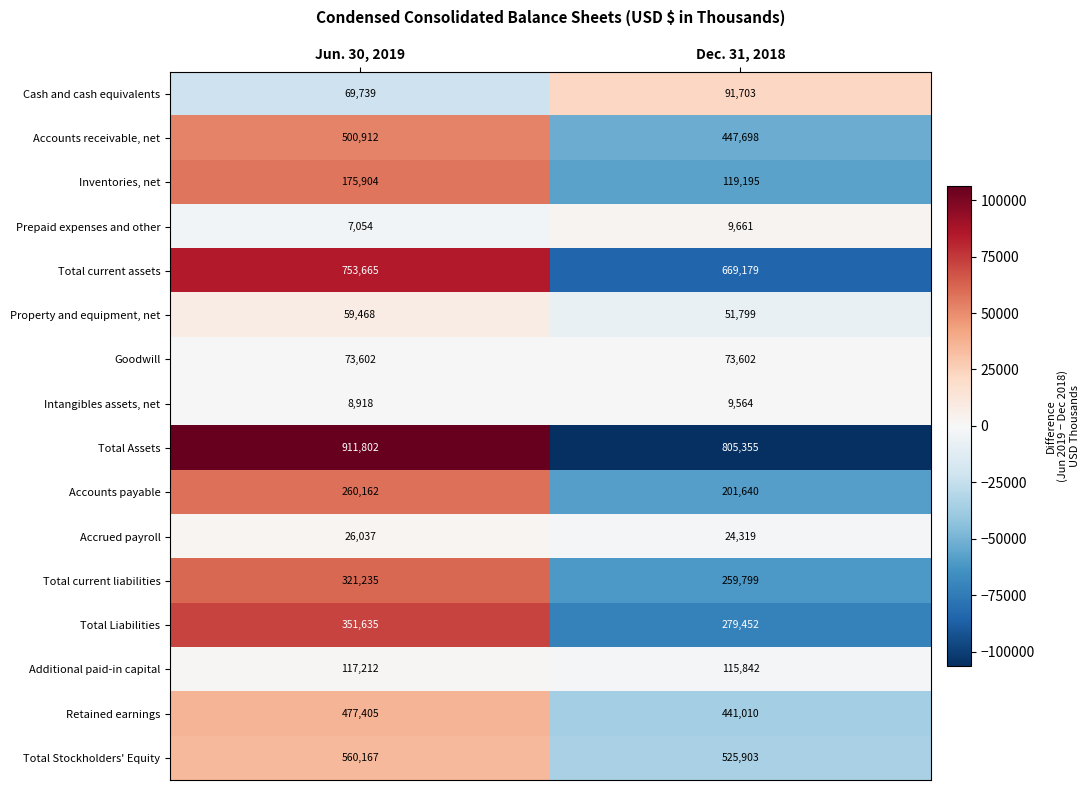

List the series in order of their peak value, lowest first.

Intangibles assets, net, Prepaid expenses and other, Accrued payroll, Property and equipment, net, Goodwill, Cash and cash equivalents, Additional paid-in capital, Inventories, net, Accounts payable, Total current liabilities, Total Liabilities, Retained earnings, Accounts receivable, net, Total Stockholders' Equity, Total current assets, Total Assets